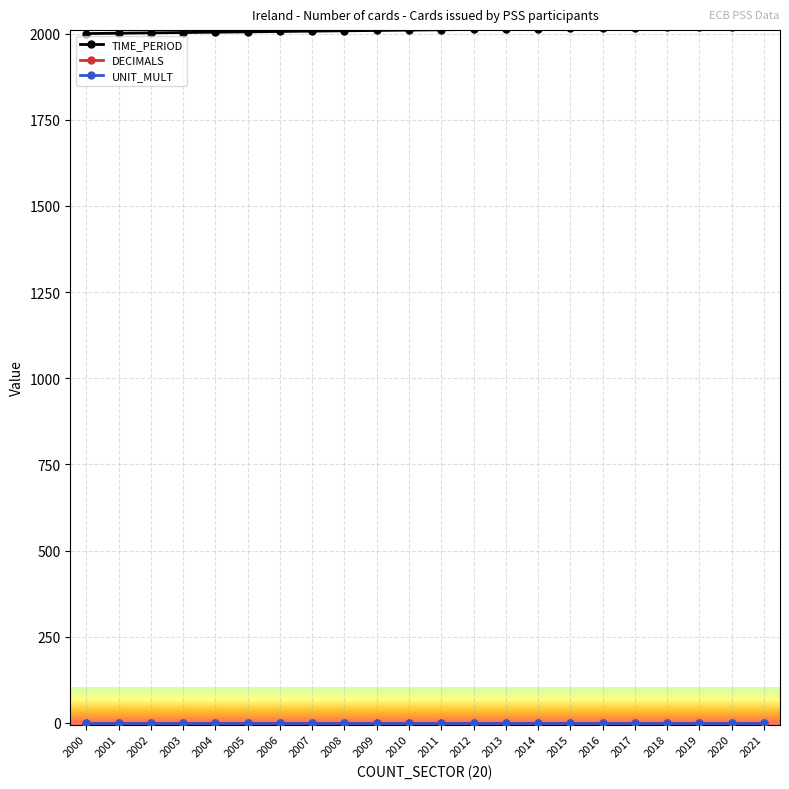

Between 2008 and 2005, which is larger?

2008